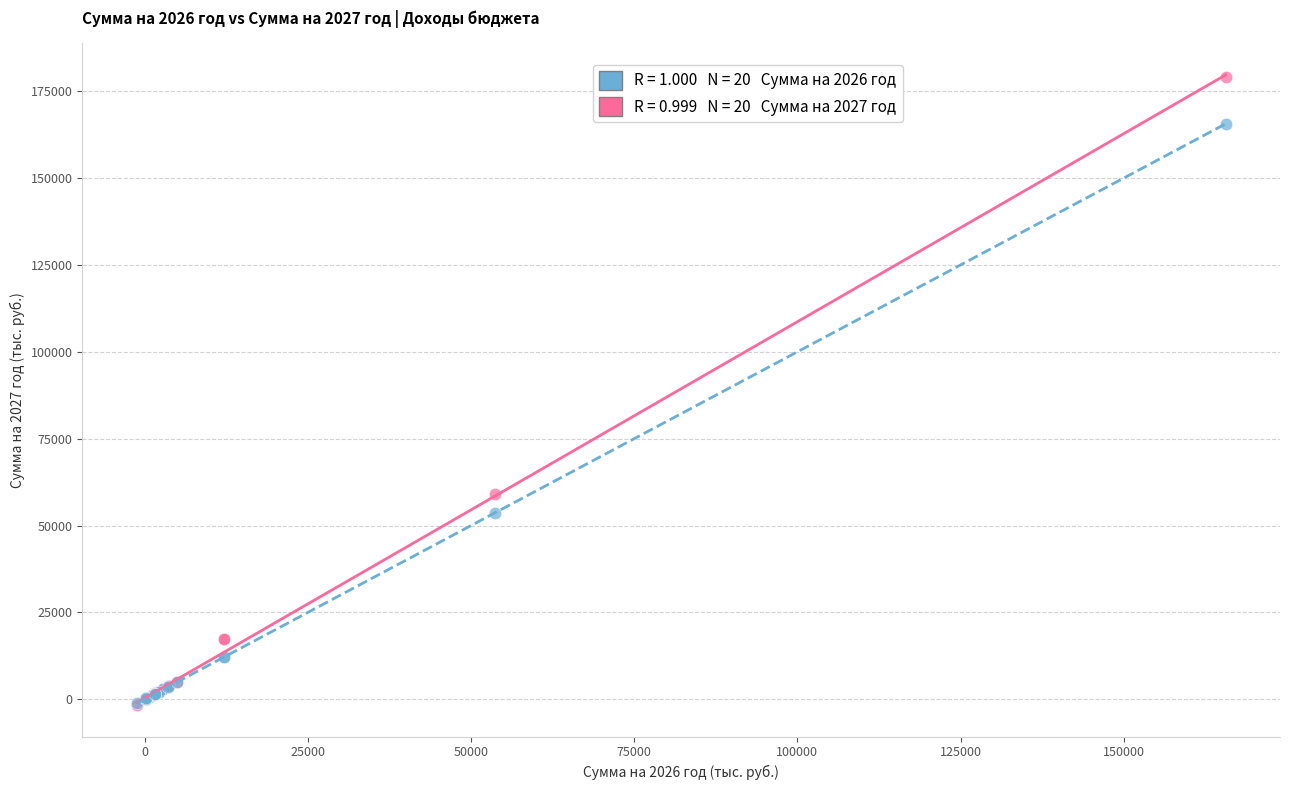

Across all series, what Y value is closest to 88685?

59071.0